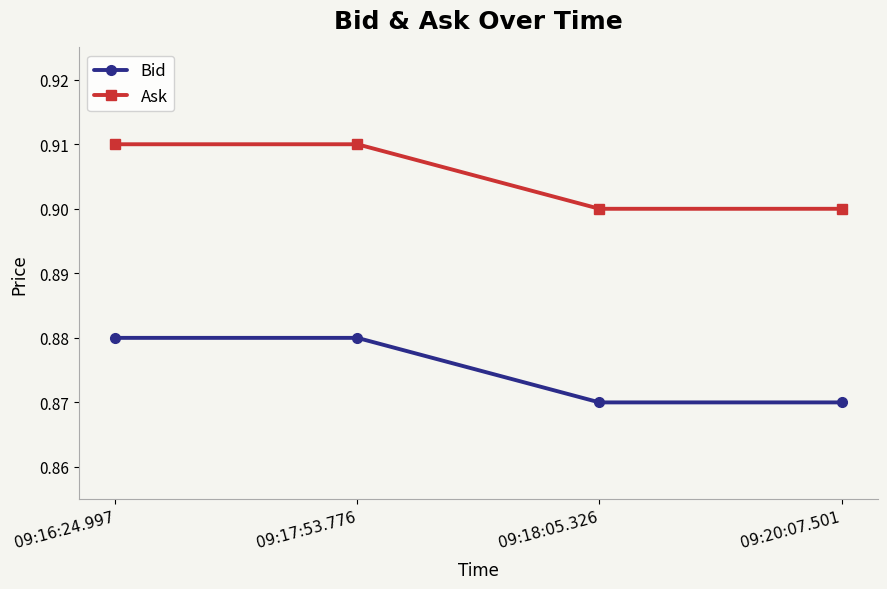

What is the label of the 1st point from the left?

09:16:24.997